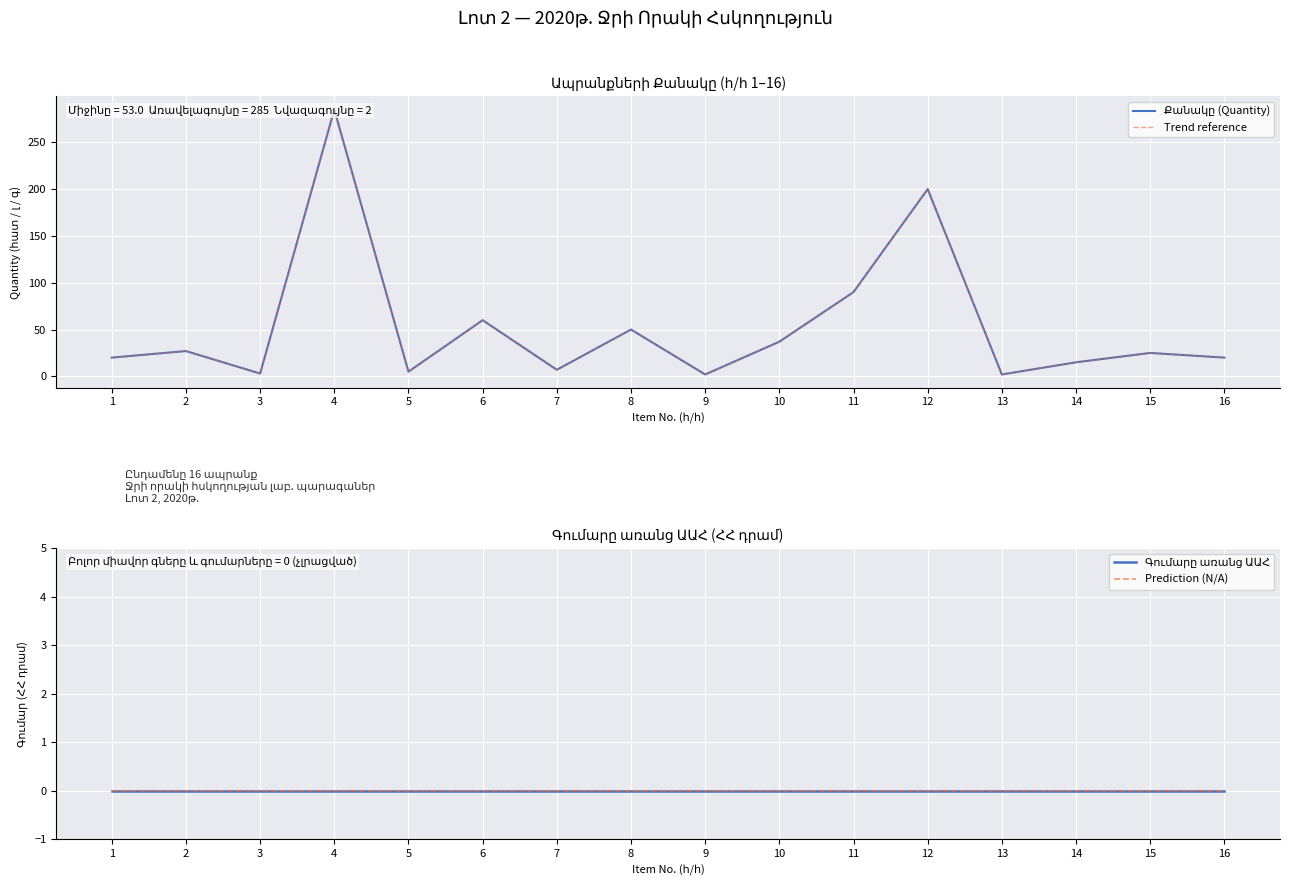

How many data points does each series have?

16